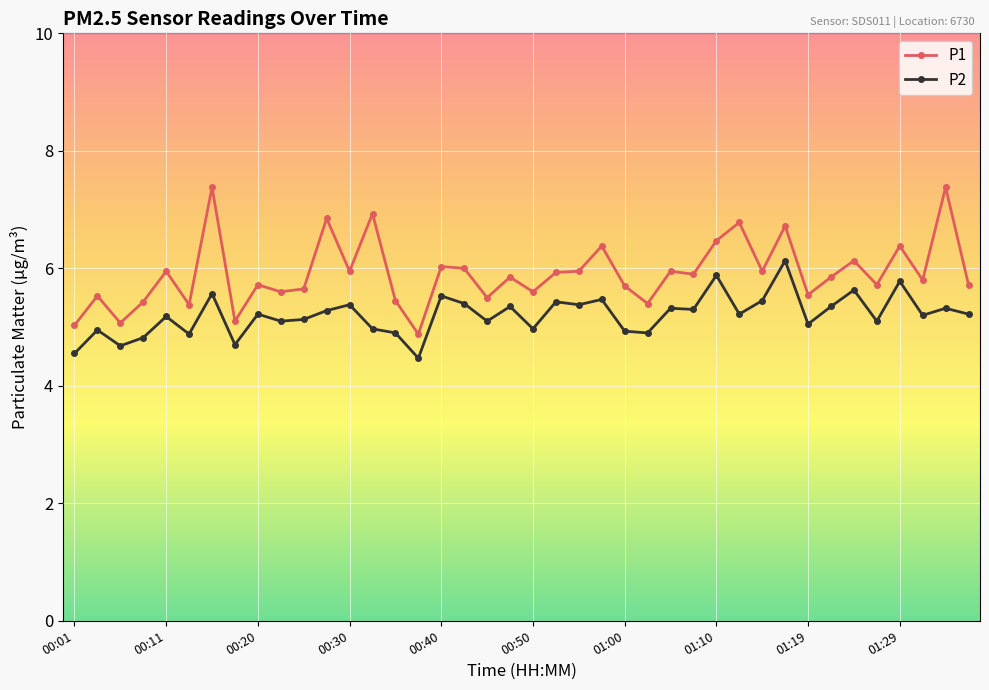

Is this an area chart (filled region under the line)?

No